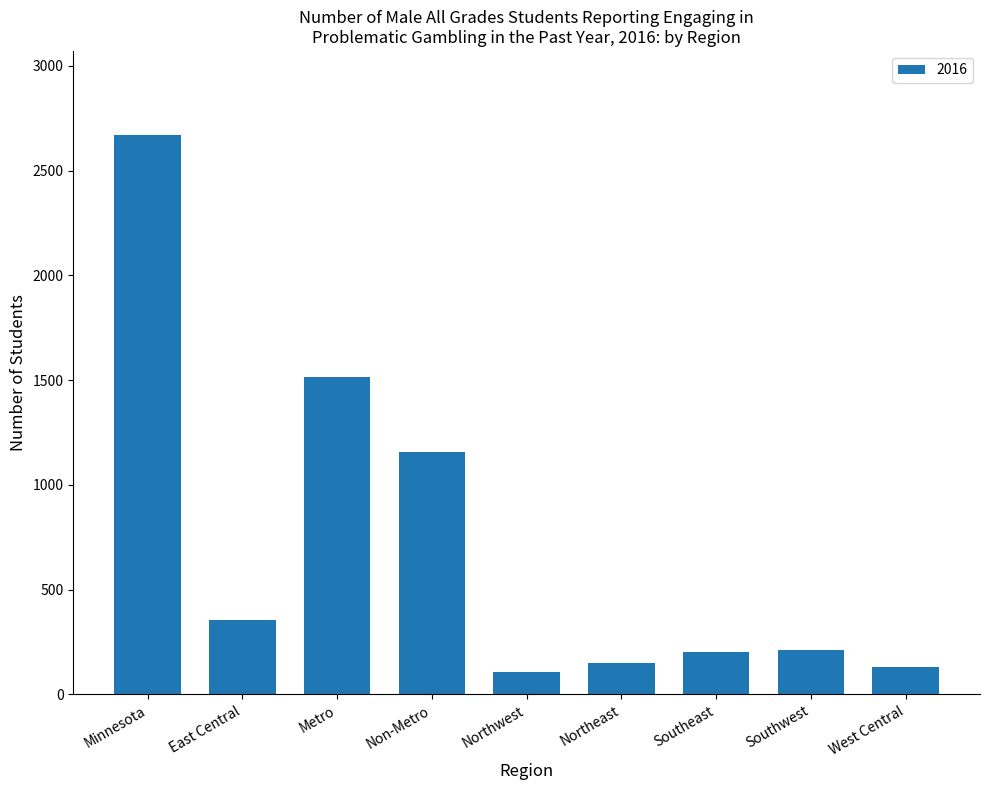

Which label corresponds to the smallest value in the chart?

Northwest